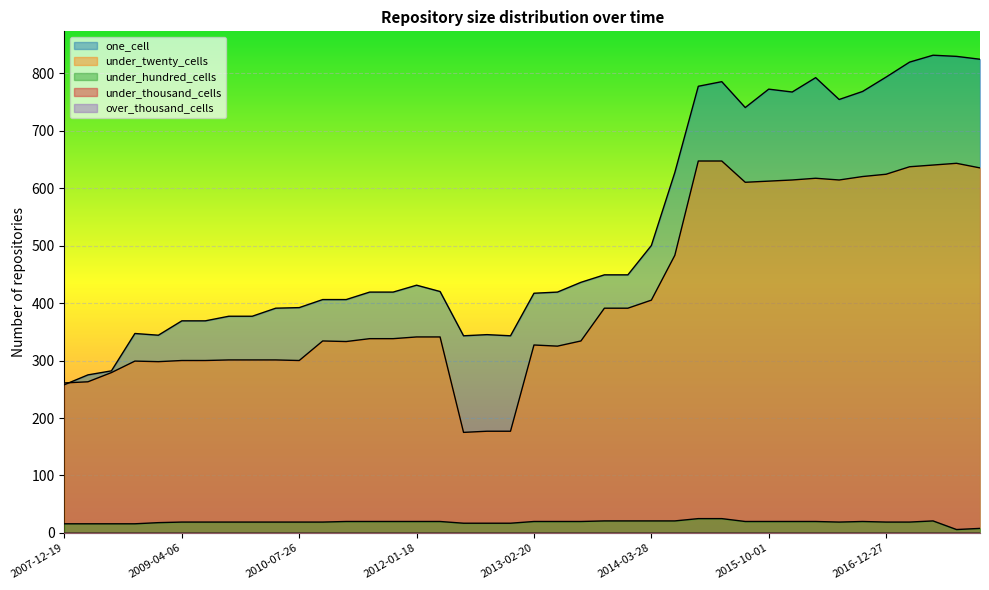

Does the chart display data point markers on the line(s)?

No